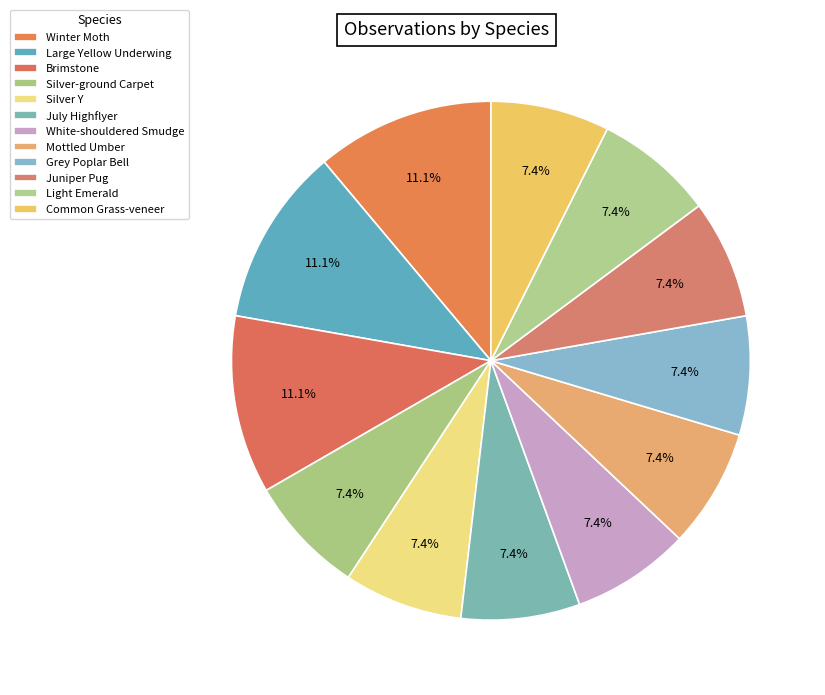

To the nearest percent, what is the average slice percentage?

8%